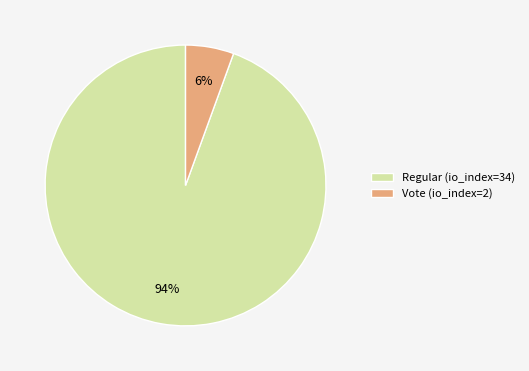

What is the smallest slice in the pie chart?

Vote (io_index=2)